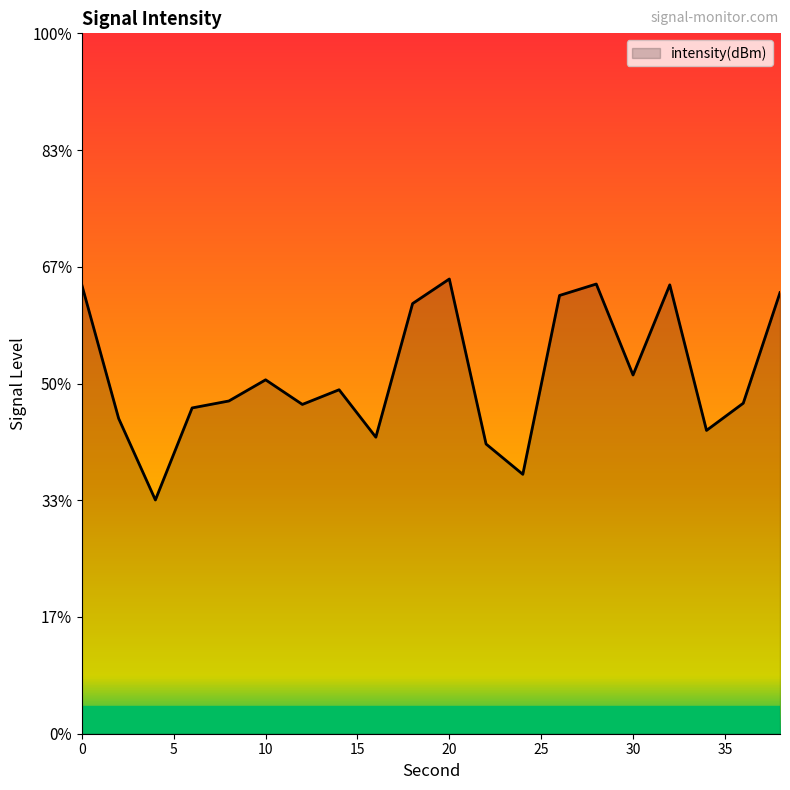

What is the sum of all values?

-2325.6